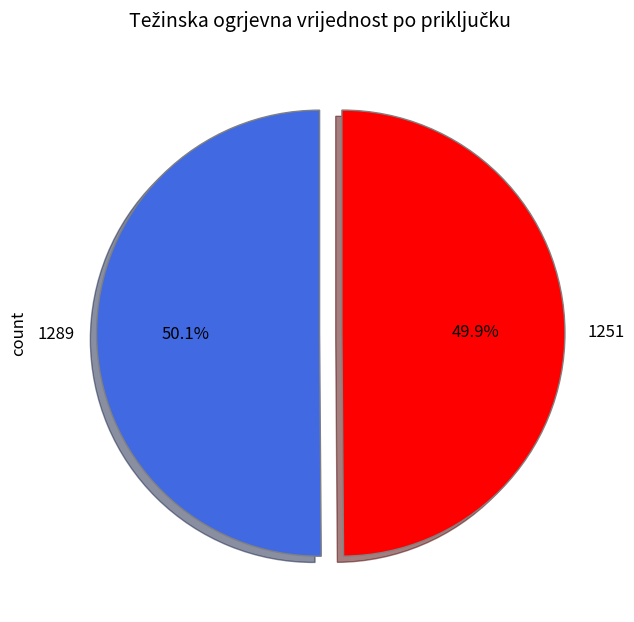

The 1289 slice represents 65% of the pie. True or false?

False